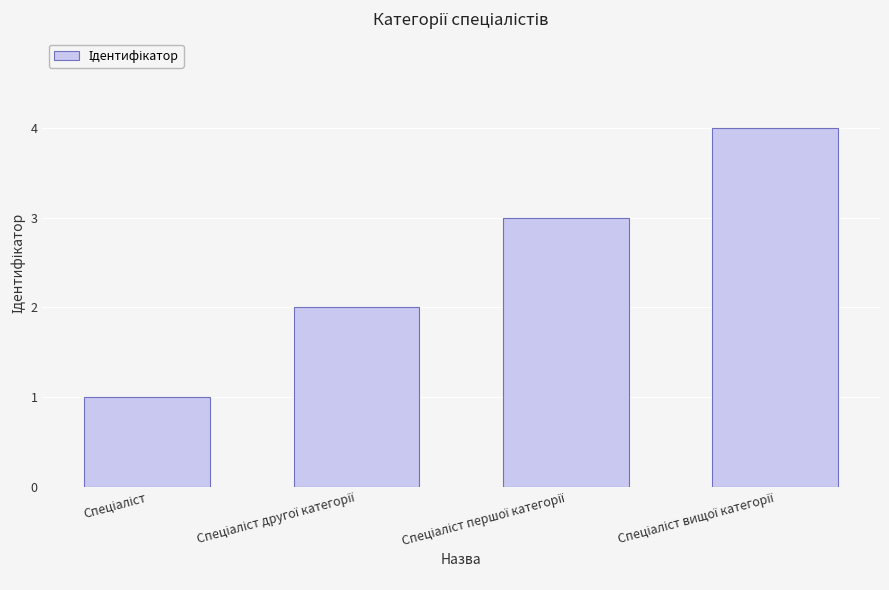

What is the minimum value shown in the chart?

1